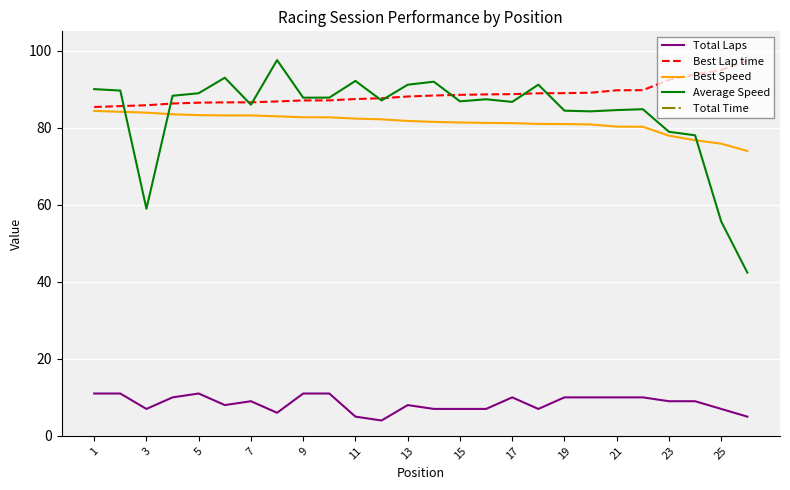

True or false: Total Laps and Average Speed cross at least once.

False